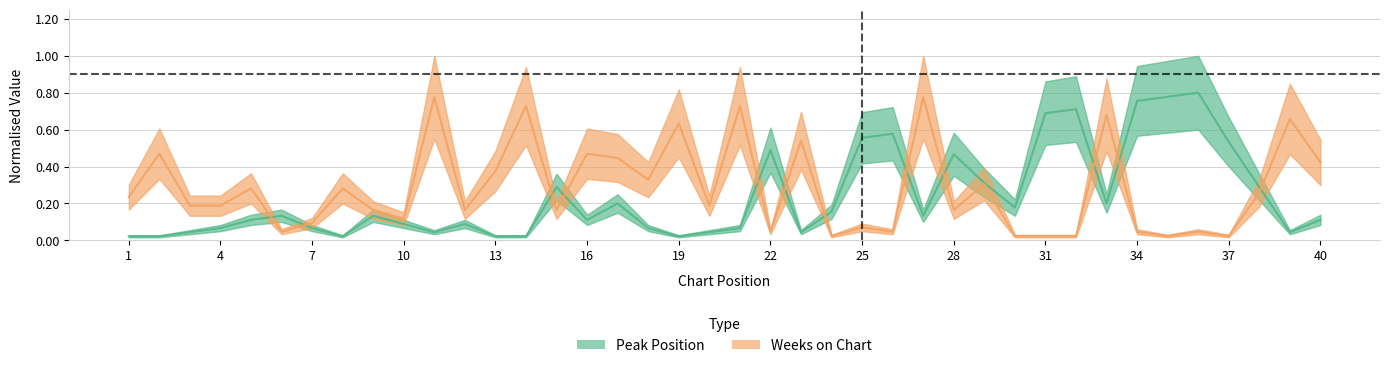

What are all the series names shown in the legend?

peak_position, weeks_on_chart